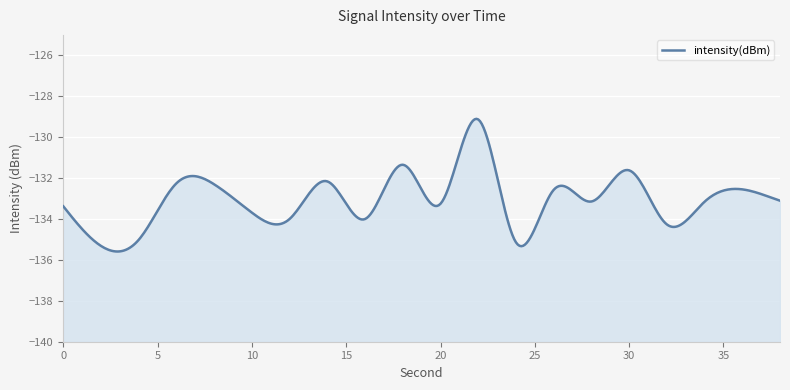

The chart shows a value of -133.3 at 20. True or false?

True